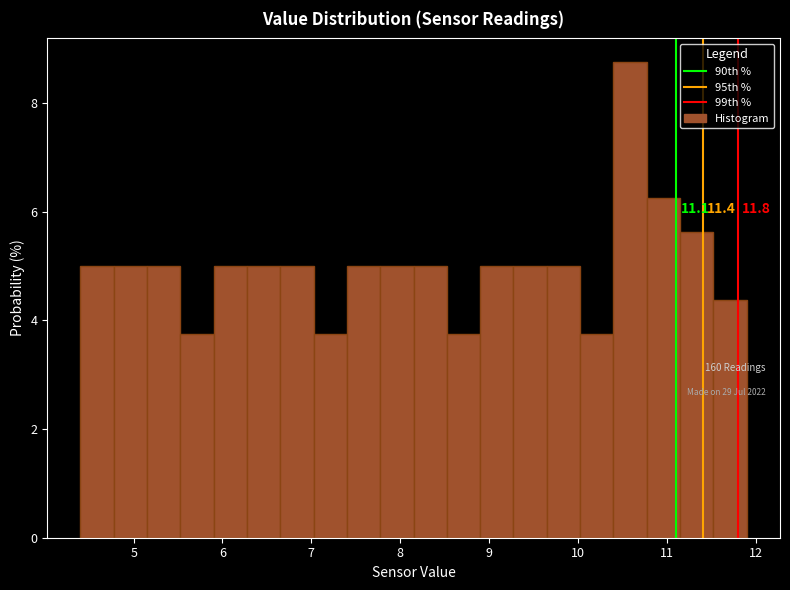

Around what value on the x-axis is the tallest bar? Give the approximate position of its centre, as read against the axis.

10.6